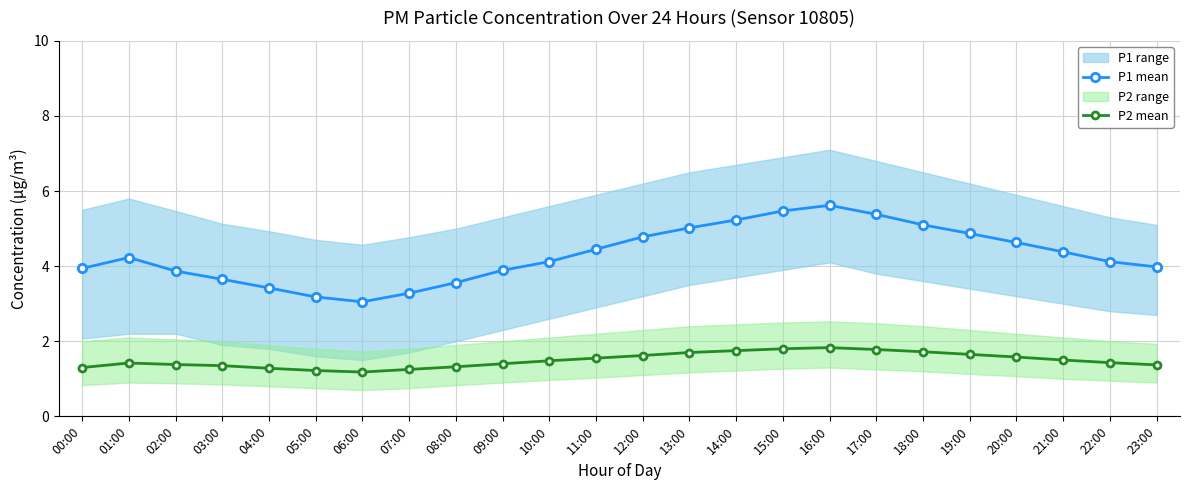

Rank the series by their average value, from highest to lowest.

P1 mean, P2 mean